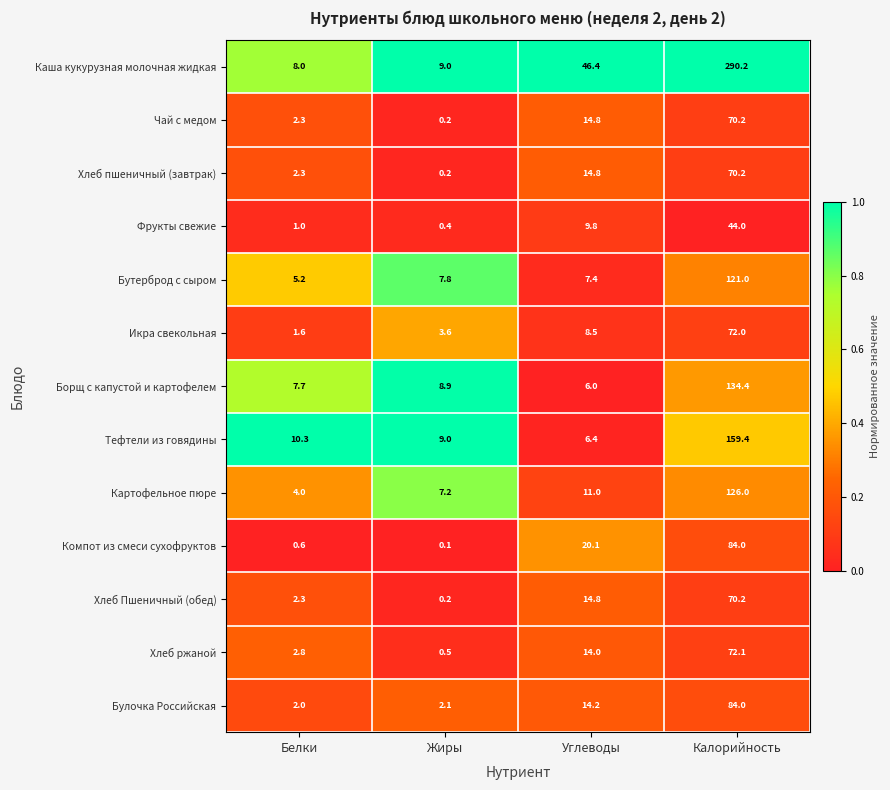

Read the Булочка Российская value at Углеводы.

14.2